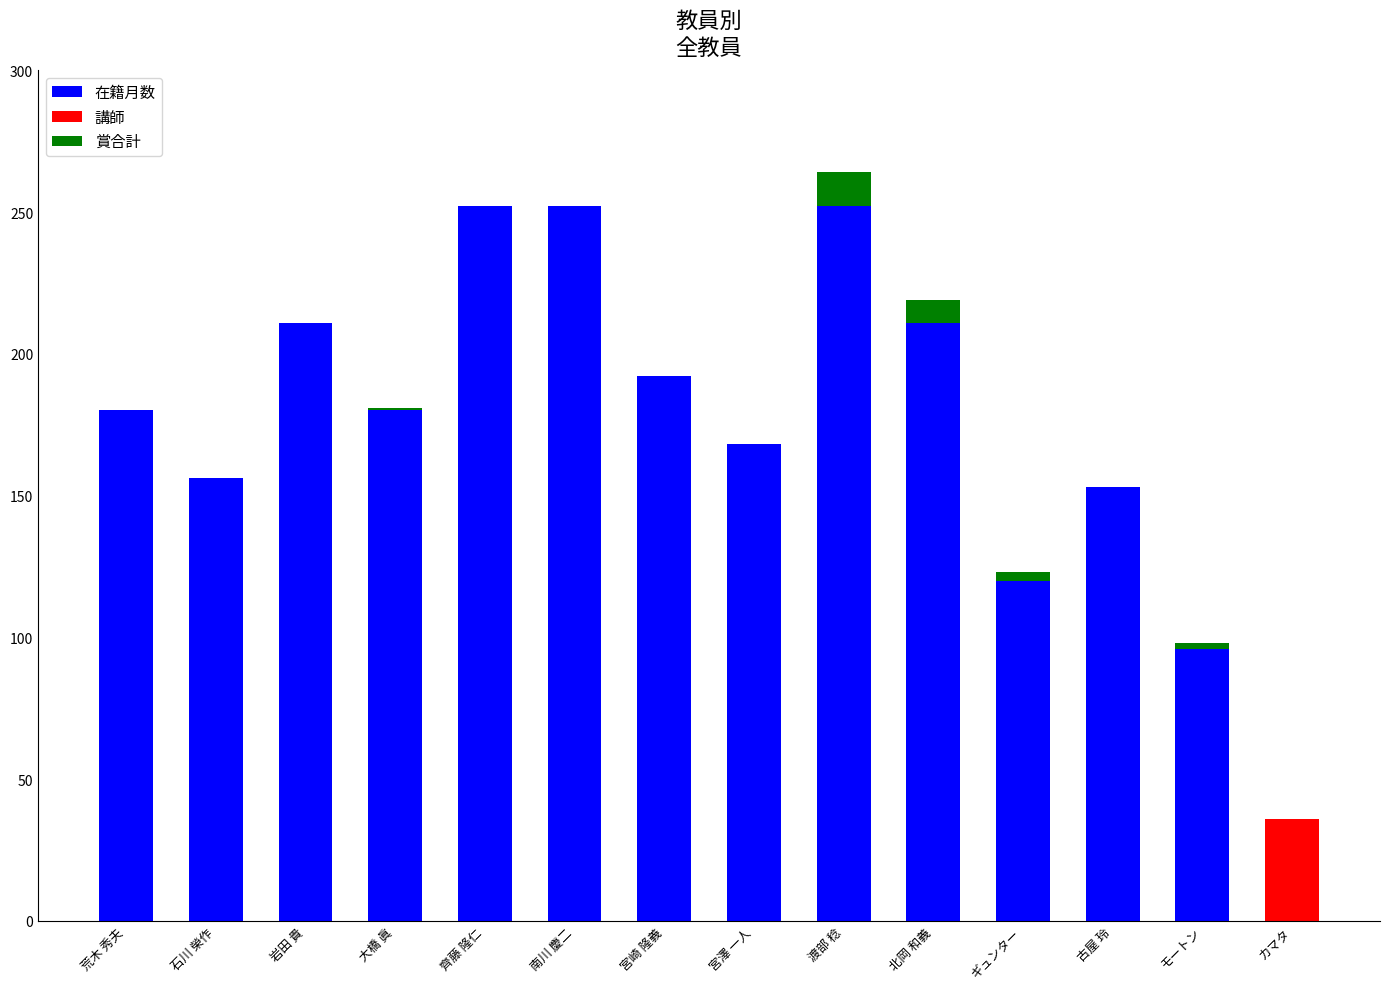

What is the sum of all 在籍月数 values?

2459